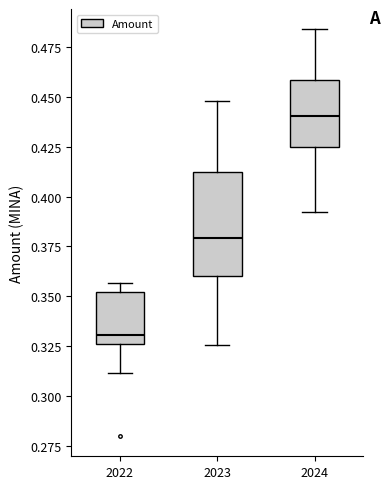

Where is the upper edge of the box at x = 2024 on the y-axis? The values are not printed on the chart, so give them approximately, as read against the axis.

0.460